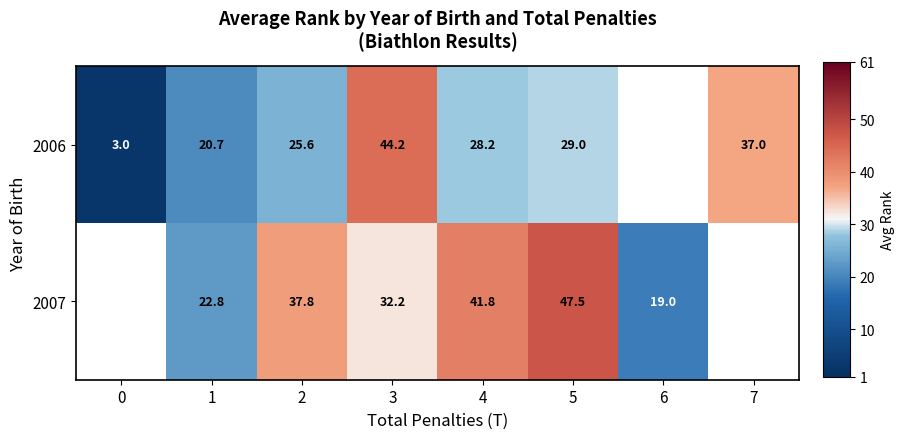

What is the difference between the 2006 values at 2 and 1?

4.9